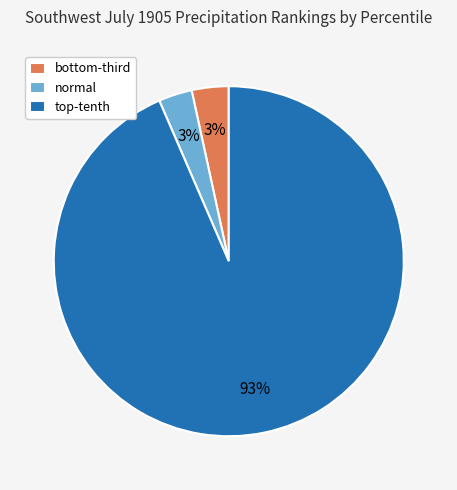

What is the largest slice in the pie chart?

top-tenth